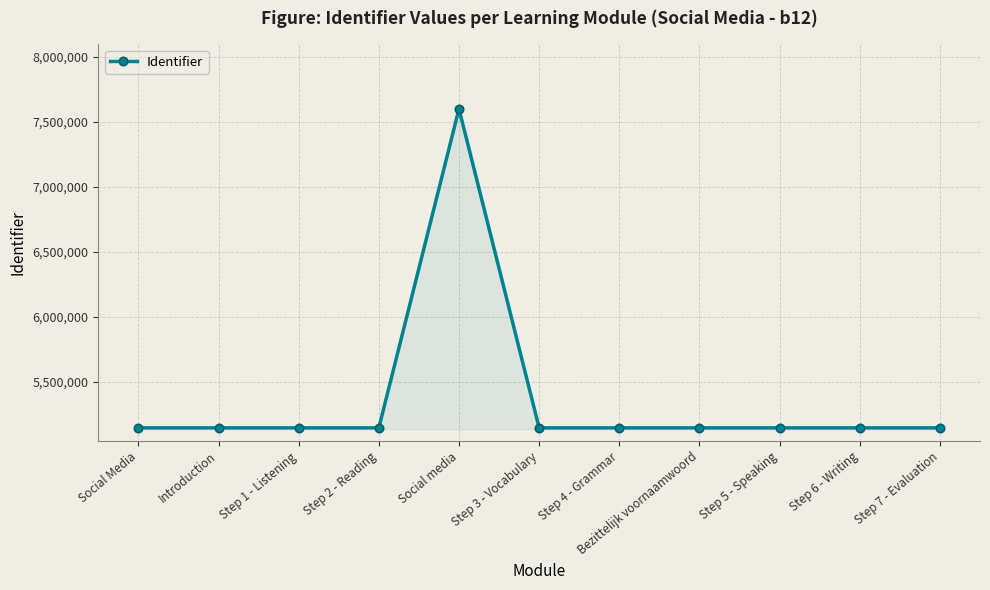

How many series are shown in this chart?

1